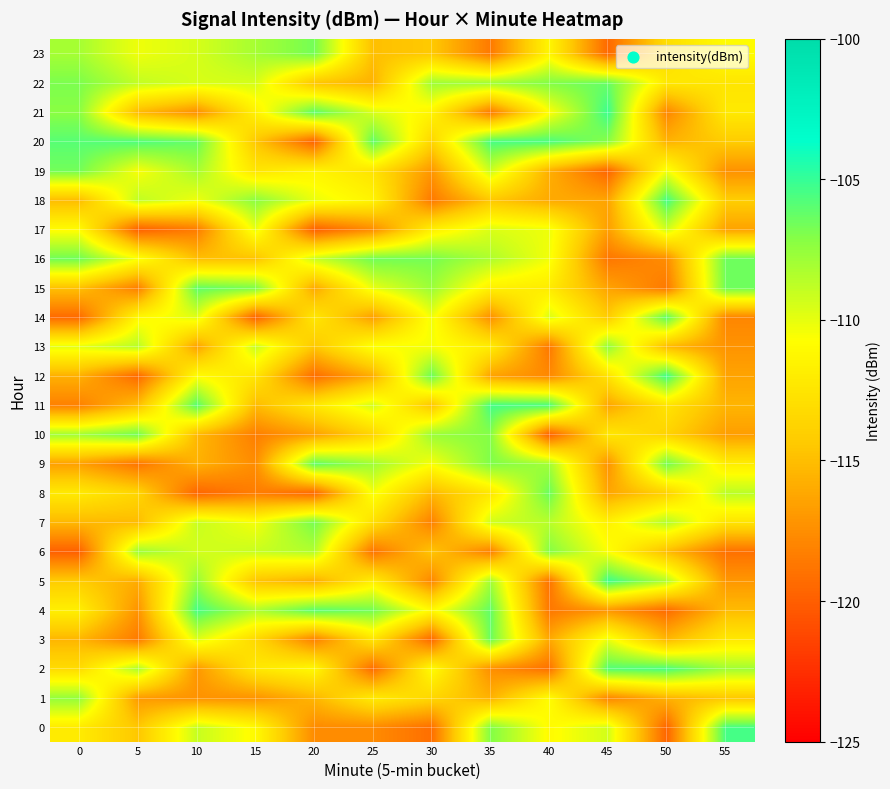

Reading left to right, list all the values displayed in this chart.

0: 0=-112.1	5=-114.5	10=-109.0	15=-111.0	20=-117.7	25=-117.7	30=-119.1	35=-107.0	40=-111.0	45=-109.4	50=-119.7	55=-105.5
1: 0=-107.5	5=-116.8	10=-117.3	15=-117.2	20=-115.4	25=-112.1	30=-113.5	35=-115.6	40=-110.8	45=-117.9	50=-115.6	55=-114.5
2: 0=-113.2	5=-108.2	10=-117.0	15=-112.3	20=-111.1	25=-119.3	30=-110.9	35=-117.4	40=-119.0	45=-105.8	50=-105.5	55=-107.9
3: 0=-115.4	5=-118.5	10=-109.7	15=-113.4	20=-118.2	25=-112.6	30=-119.5	35=-106.4	40=-116.1	45=-110.1	50=-115.3	55=-112.2
4: 0=-111.8	5=-117.2	10=-105.5	15=-108.4	20=-105.9	25=-106.6	30=-111.0	35=-106.2	40=-118.7	45=-117.1	50=-119.3	55=-115.1
5: 0=-114.2	5=-115.9	10=-107.6	15=-114.6	20=-115.8	25=-111.9	30=-117.9	35=-108.0	40=-118.9	45=-105.2	50=-108.4	55=-117.0
6: 0=-119.9	5=-107.8	10=-109.4	15=-109.1	20=-108.4	25=-118.9	30=-114.6	35=-118.3	40=-107.1	45=-110.7	50=-115.0	55=-119.0
7: 0=-115.3	5=-115.1	10=-109.1	15=-110.4	20=-106.7	25=-112.9	30=-118.2	35=-109.3	40=-108.6	45=-111.6	50=-108.4	55=-112.6
8: 0=-112.2	5=-113.6	10=-119.6	15=-118.4	20=-119.5	25=-110.5	30=-115.3	35=-112.4	40=-106.4	45=-116.3	50=-113.8	55=-108.7
9: 0=-116.6	5=-118.8	10=-115.7	15=-117.6	20=-106.1	25=-107.9	30=-110.5	35=-106.9	40=-107.9	45=-117.2	50=-106.6	55=-111.9
10: 0=-107.9	5=-106.6	10=-115.2	15=-118.3	20=-116.6	25=-113.6	30=-107.7	35=-107.1	40=-119.9	45=-112.3	50=-113.7	55=-116.7
11: 0=-118.2	5=-114.9	10=-105.9	15=-115.2	20=-112.2	25=-109.5	30=-114.5	35=-105.4	40=-105.6	45=-116.2	50=-112.5	55=-115.5
12: 0=-115.7	5=-119.4	10=-110.9	15=-112.5	20=-119.2	25=-115.8	30=-106.4	35=-116.4	40=-117.8	45=-112.7	50=-105.2	55=-116.4
13: 0=-109.9	5=-108.6	10=-116.4	15=-109.1	20=-114.5	25=-110.5	30=-110.5	35=-112.0	40=-118.6	45=-107.5	50=-115.2	55=-117.2
14: 0=-119.4	5=-111.1	10=-109.8	15=-119.8	20=-112.3	25=-116.6	30=-110.3	35=-117.4	40=-109.6	45=-114.2	50=-105.9	55=-117.9
15: 0=-114.9	5=-118.3	10=-106.1	15=-106.8	20=-116.1	25=-110.1	30=-107.7	35=-111.7	40=-112.1	45=-116.4	50=-118.6	55=-106.5
16: 0=-106.5	5=-110.5	10=-114.9	15=-114.8	20=-109.1	25=-106.5	30=-106.7	35=-108.3	40=-110.4	45=-118.7	50=-117.6	55=-106.5
17: 0=-110.9	5=-119.9	10=-118.5	15=-110.0	20=-119.9	25=-117.6	30=-111.8	35=-109.6	40=-110.2	45=-116.6	50=-109.3	55=-116.4
18: 0=-115.1	5=-108.8	10=-110.3	15=-107.3	20=-110.1	25=-111.5	30=-118.6	35=-114.5	40=-116.0	45=-116.3	50=-105.4	55=-114.1
19: 0=-106.6	5=-110.5	10=-108.1	15=-112.5	20=-111.3	25=-112.6	30=-117.1	35=-109.2	40=-115.8	45=-119.6	50=-110.3	55=-117.3
20: 0=-105.9	5=-105.7	10=-106.3	15=-114.4	20=-119.8	25=-106.1	30=-113.6	35=-105.5	40=-105.5	45=-107.2	50=-115.6	55=-114.2
21: 0=-107.2	5=-115.2	10=-117.5	15=-111.6	20=-106.0	25=-109.6	30=-111.4	35=-118.5	40=-110.8	45=-105.1	50=-117.9	55=-112.2
22: 0=-106.8	5=-108.9	10=-109.5	15=-109.5	20=-114.6	25=-115.6	30=-107.9	35=-107.8	40=-107.0	45=-106.3	50=-112.3	55=-112.5
23: 0=-108.0	5=-110.3	10=-109.5	15=-108.1	20=-106.6	25=-114.9	30=-114.4	35=-118.6	40=-111.3	45=-119.5	50=-113.0	55=-110.8